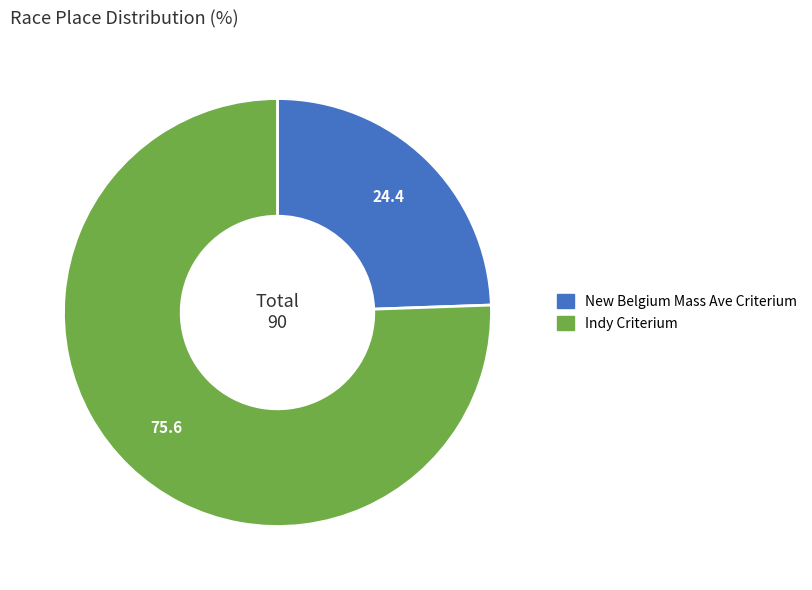

Count the number of slices in the pie.

2